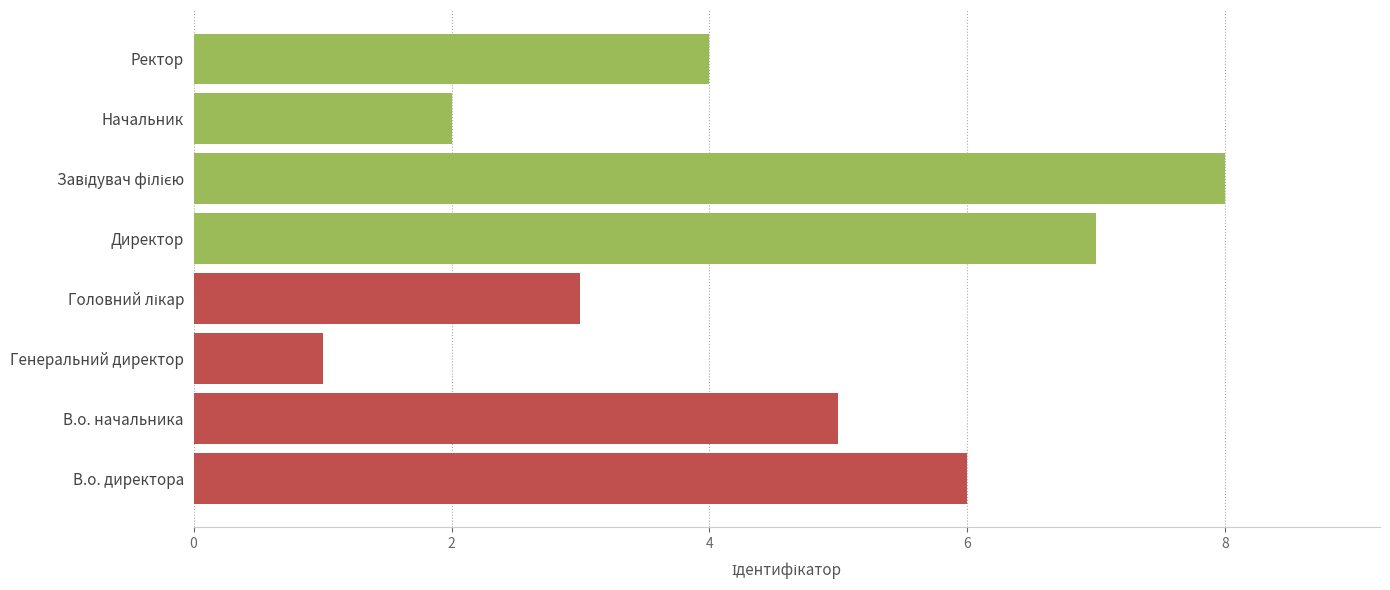

What is the difference between the maximum and minimum values?

7